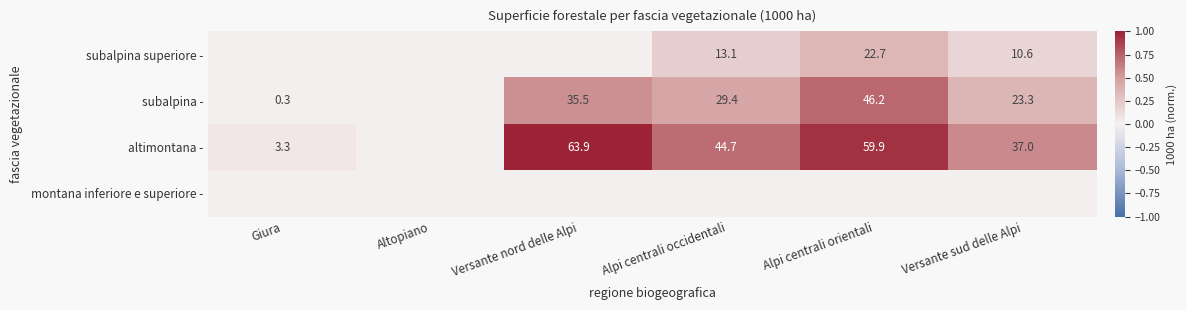

Is it true that altimontana - equals 4.6 at Giura?

False